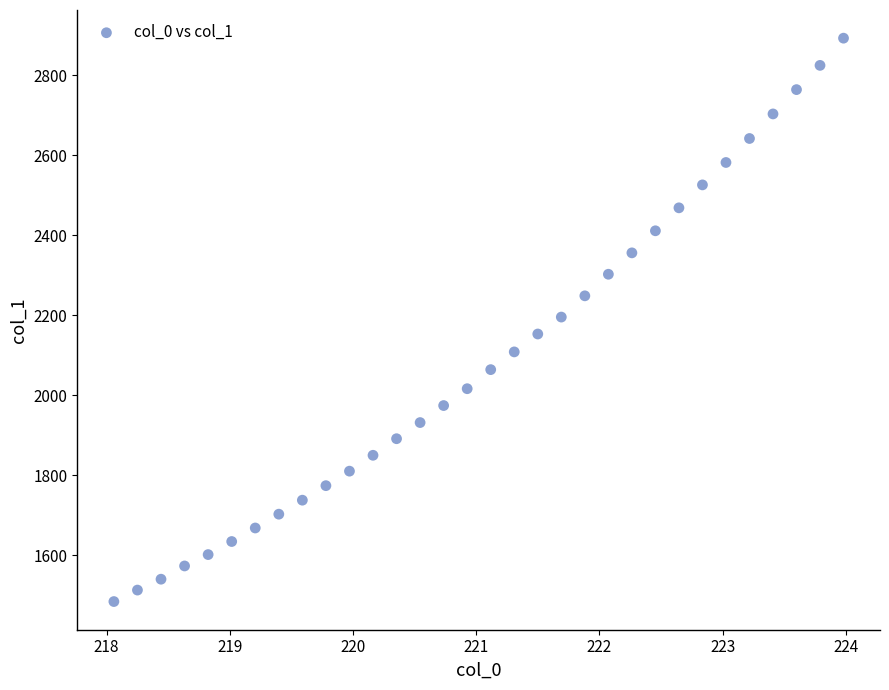

What is the range of X values (max minus min)?

5.9